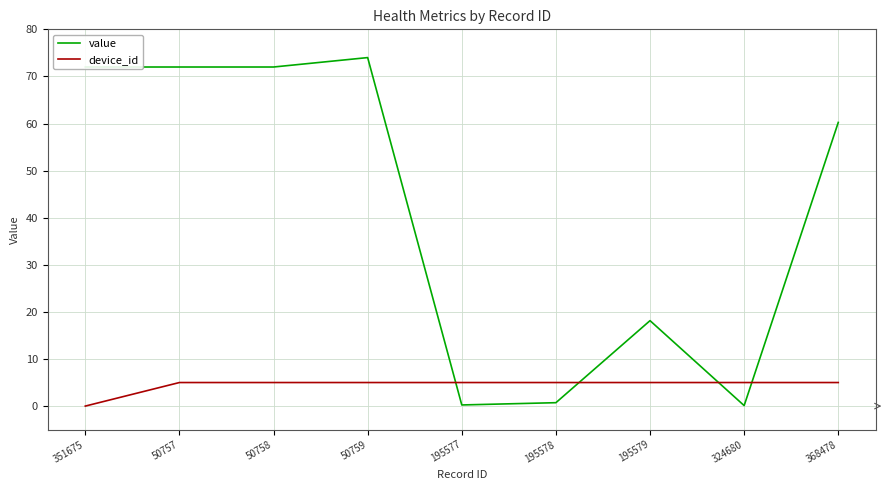

What value does the device_id series have at 195579?

5.0